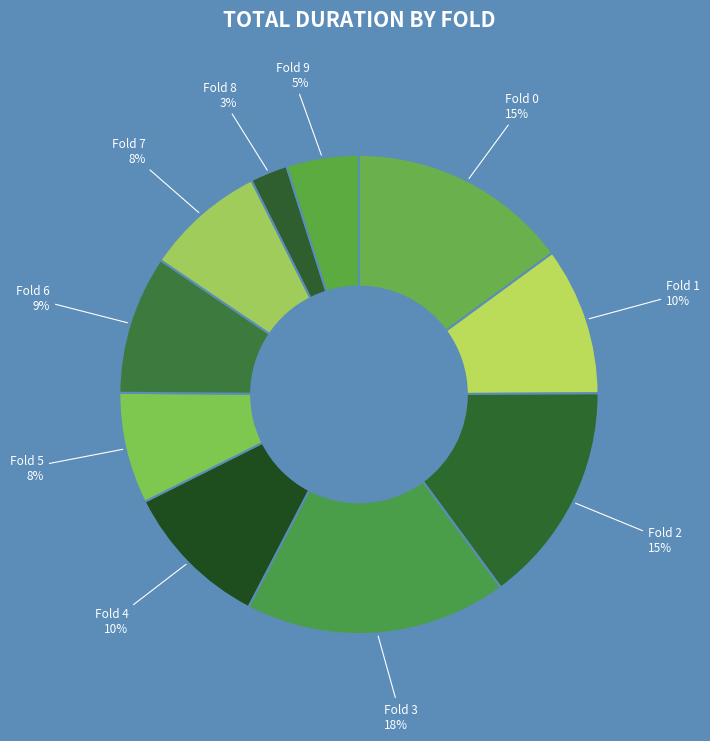

What is the ratio of the value at Fold 2 to the value at Fold 0?

1.0